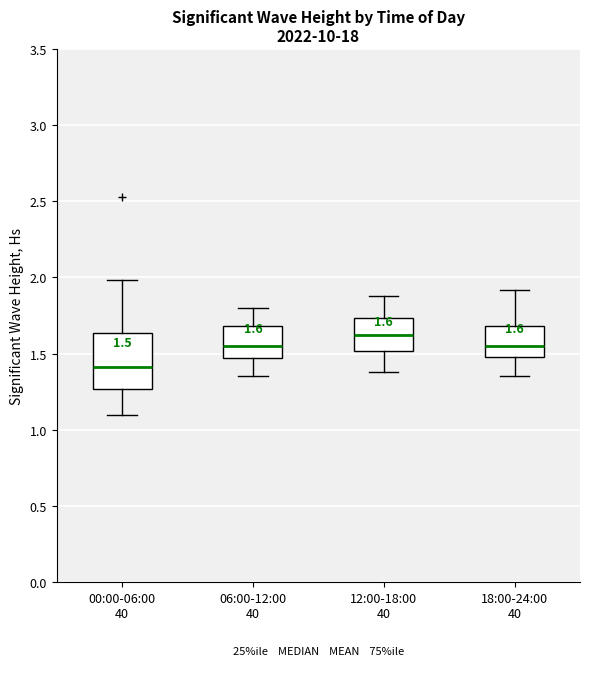

Comparing the boxes themselves (not the whiskers), which one is the tallest?

00:00-06:00 40